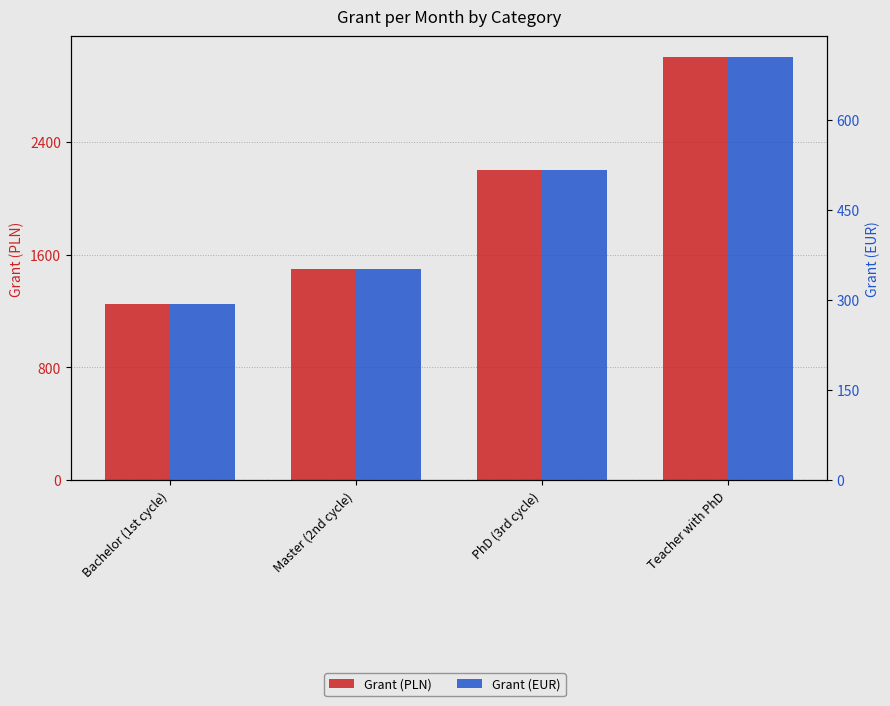

List the labels in order of Grant (EUR) value, largest first.

Teacher with PhD, PhD (3rd cycle), Master (2nd cycle), Bachelor (1st cycle)